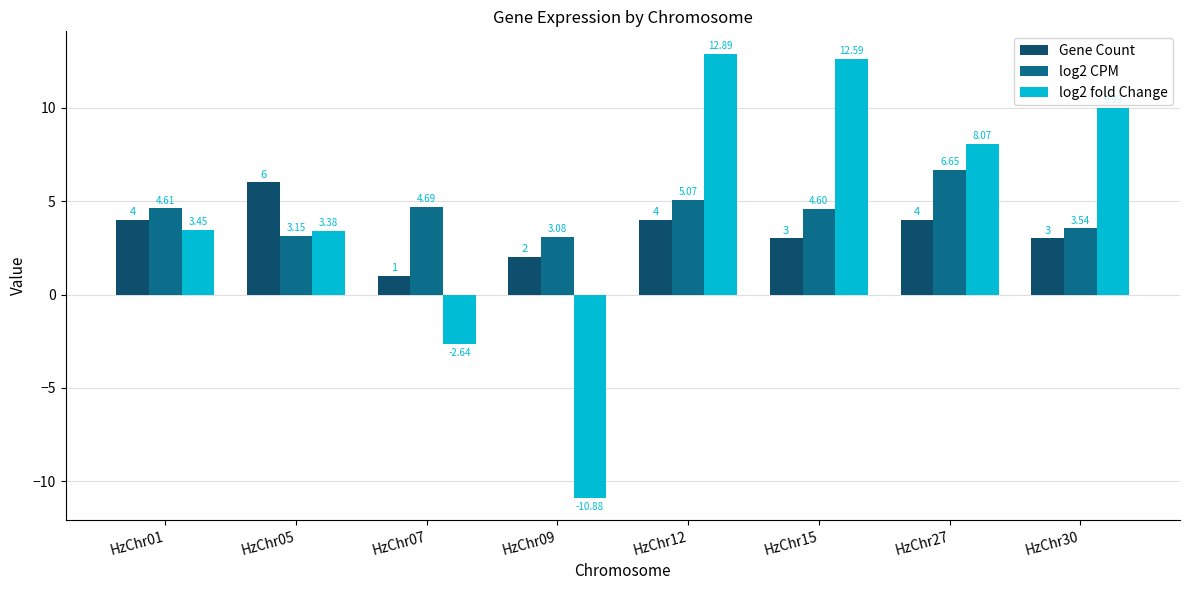

Rank the series by their maximum value, from highest to lowest.

log2 fold Change, log2 CPM, Gene Count